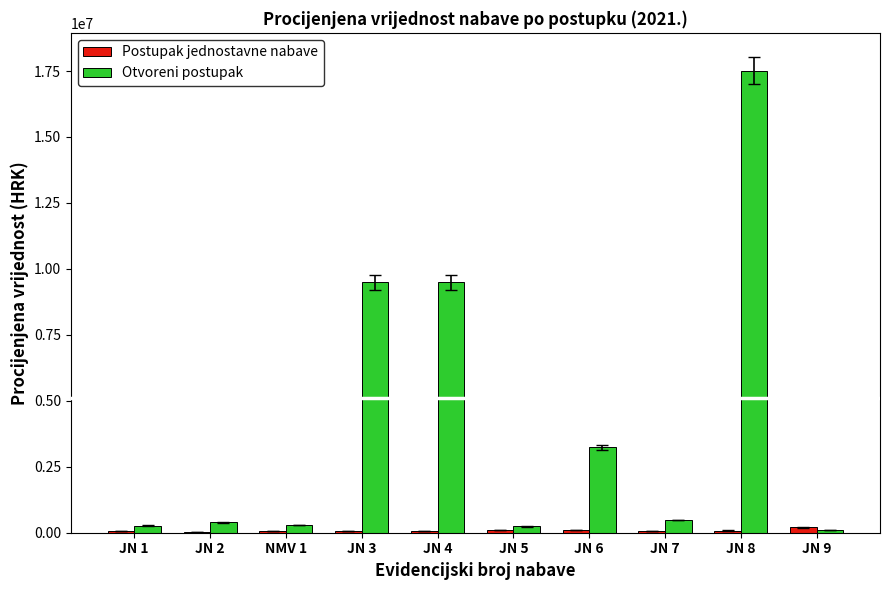

Are the bars horizontal?

No